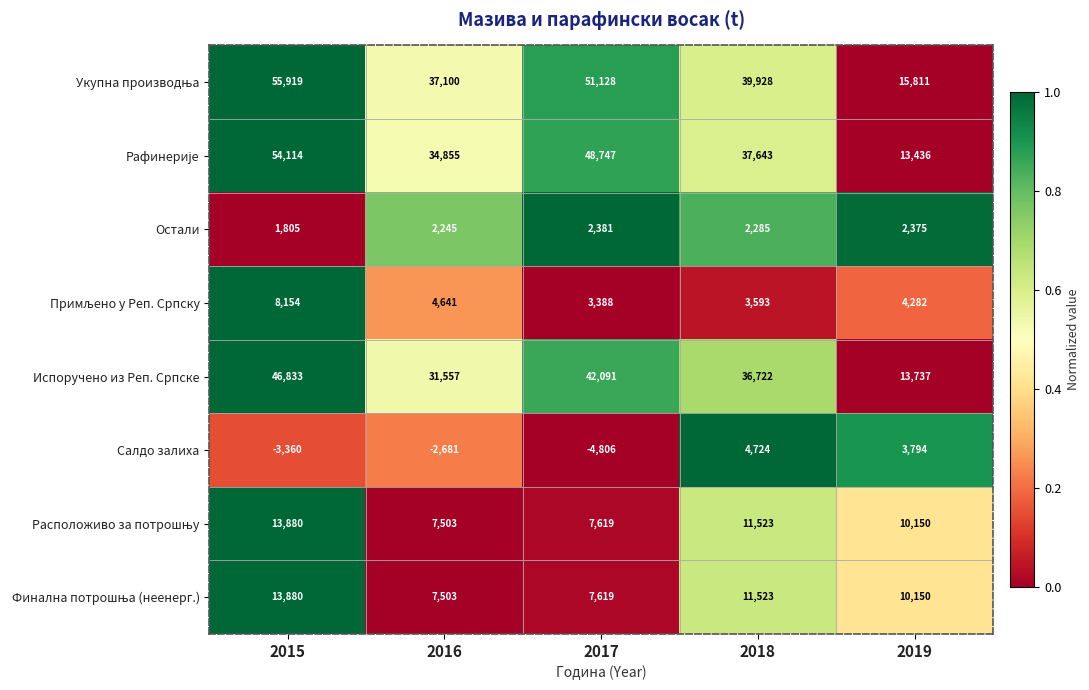

What is the spread (max minus min) of values at 2017?

55934